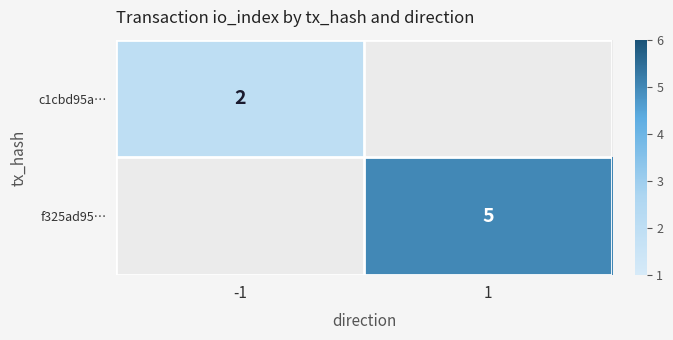

How many data points does each series have?

2